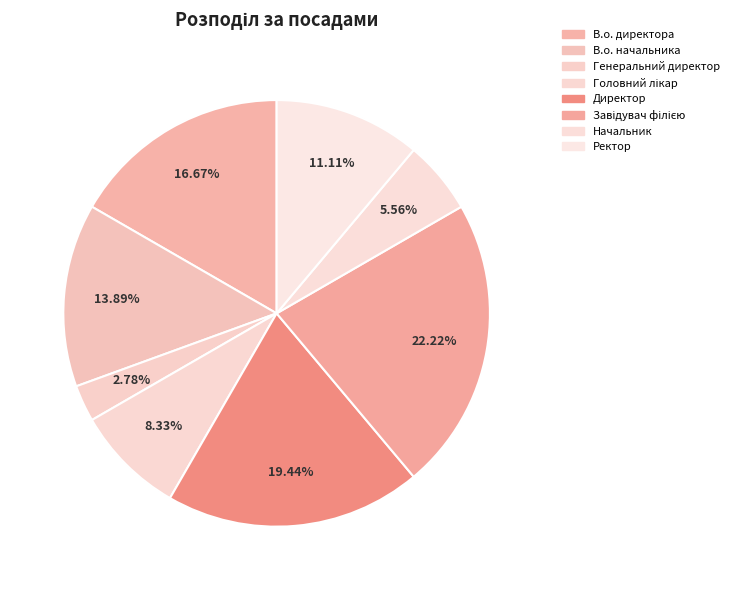

To the nearest percent, what is the difference between the Начальник and Генеральний директор slice percentages?

3%